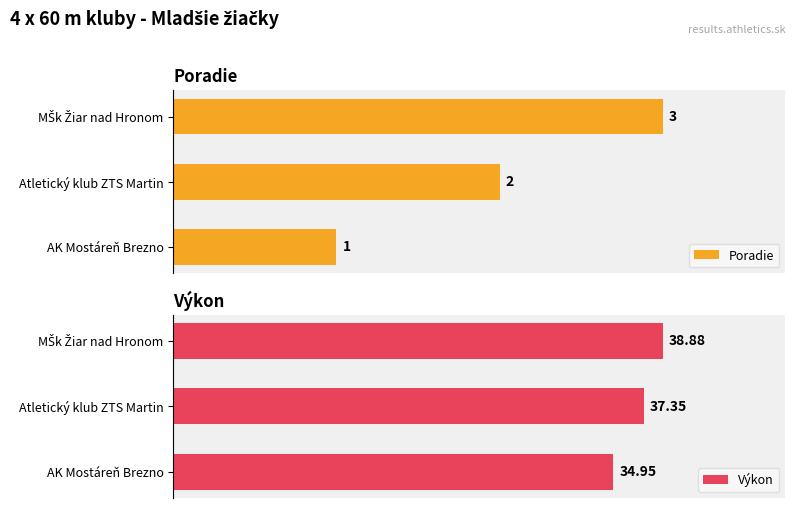

What is the greatest value displayed?

38.9